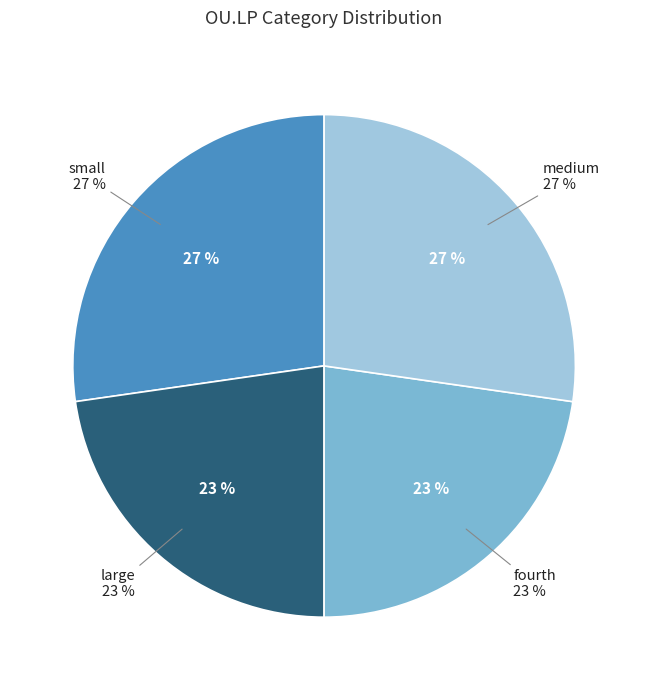

Is there a majority slice in this chart?

No